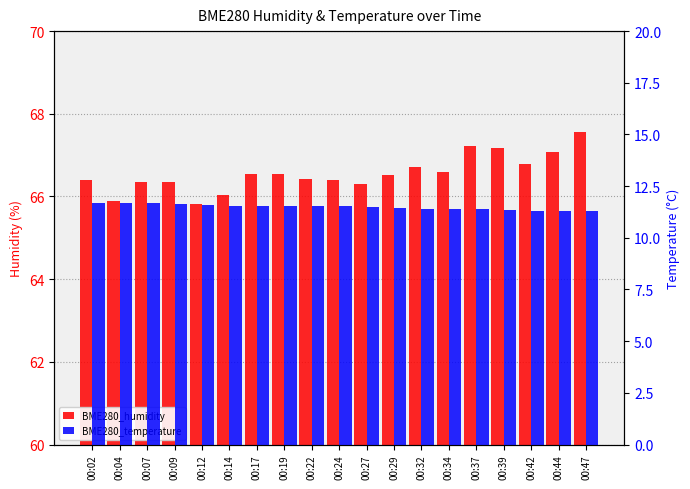

What is the smallest value displayed?

11.3